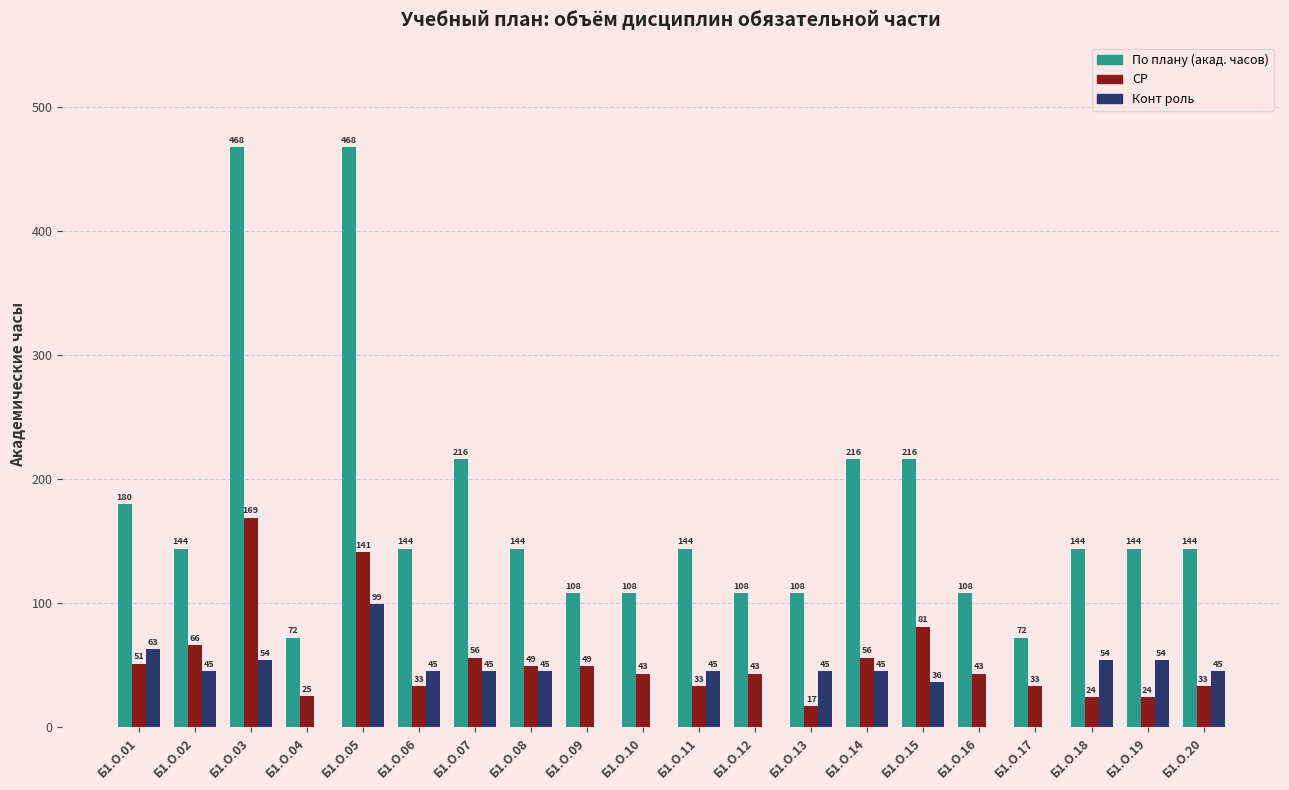

What is the spread (max minus min) of values at Б1.О.02?

99